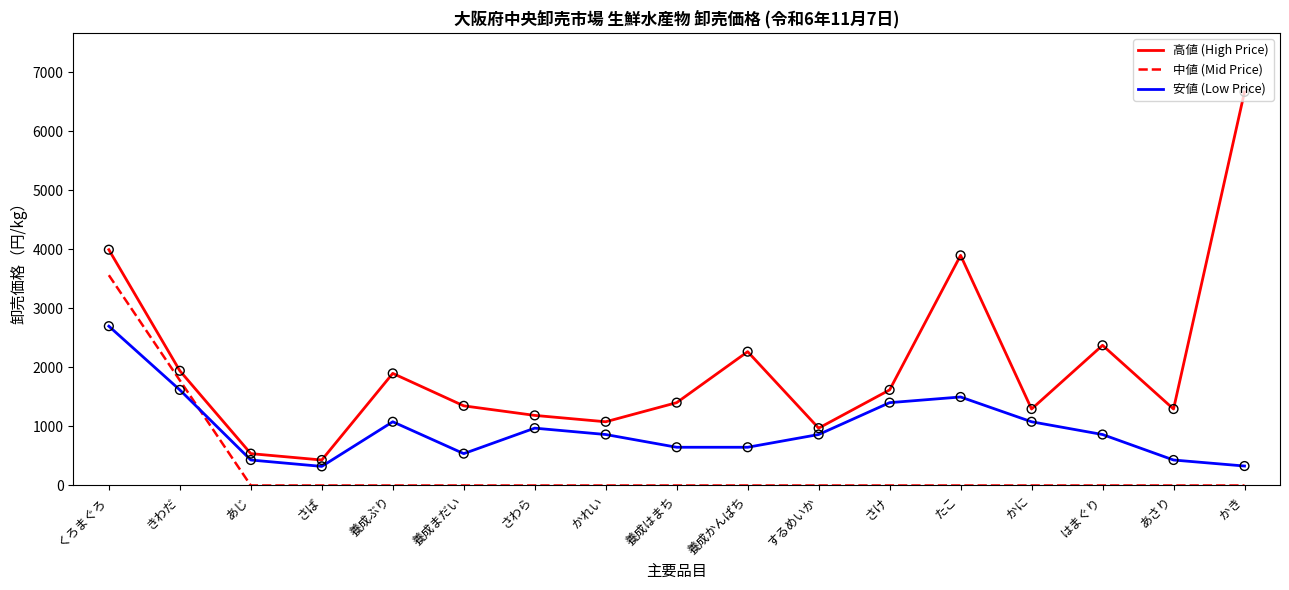

Which series has the largest total across all categories?

高値 (High Price)